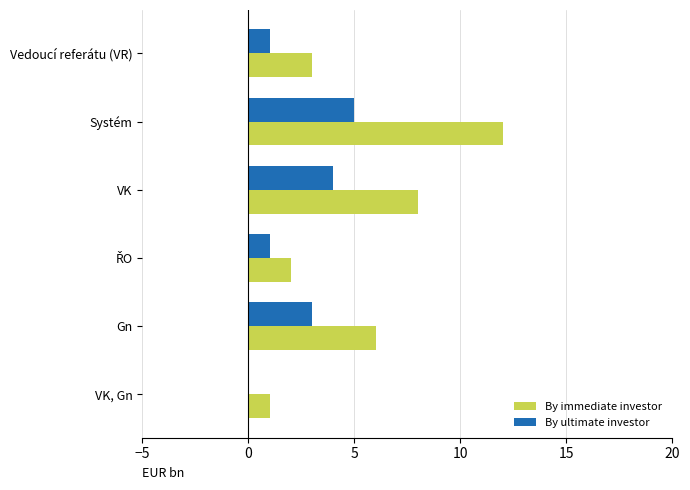

True or false: By immediate investor has a value of 1 at Gn.

False